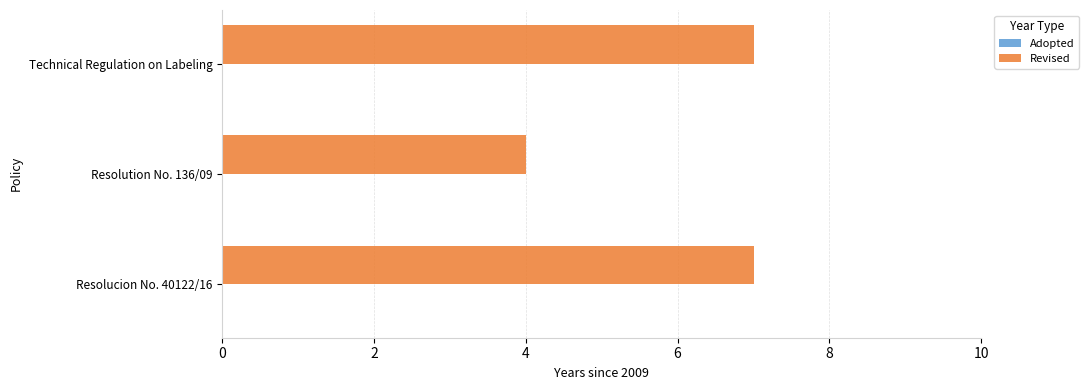

Reading bottom to top, transcribe all the data shown in this chart.

7	4	7